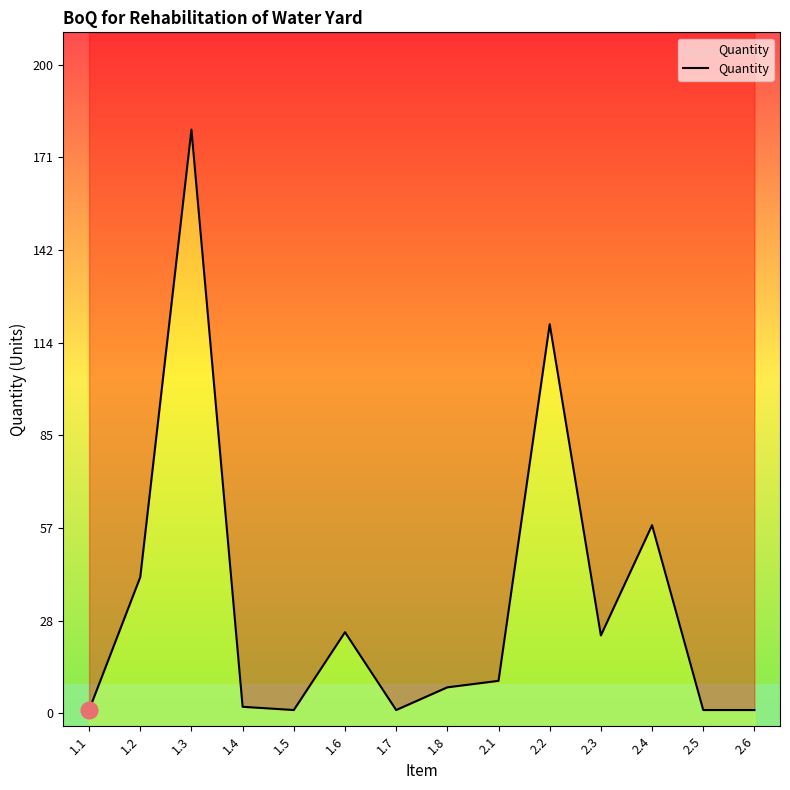

Where is the data nearest to the value 90?

2.2